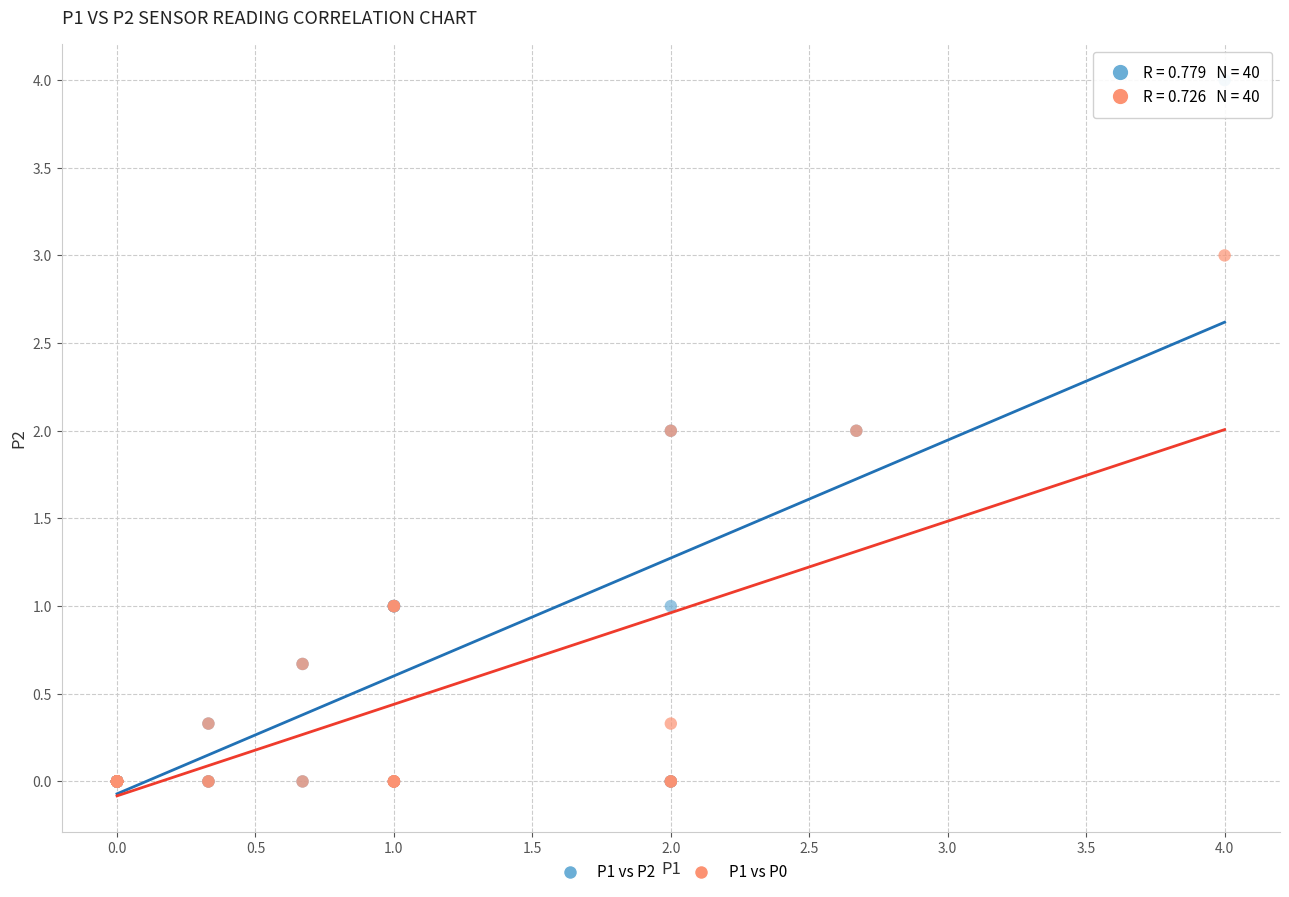

What are all the series names shown in the legend?

P1 vs P2, P1 vs P0